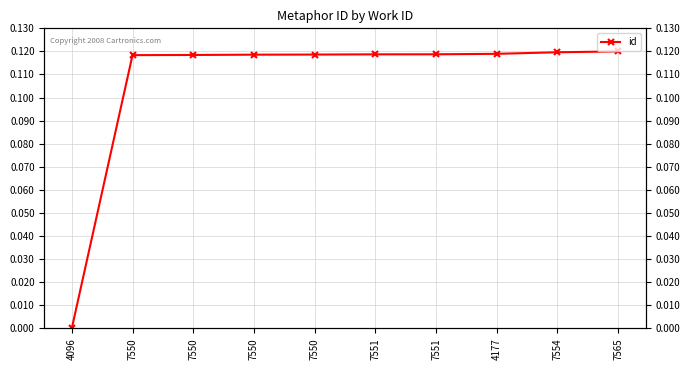

The value at 7565 is 0.1. True or false?

True